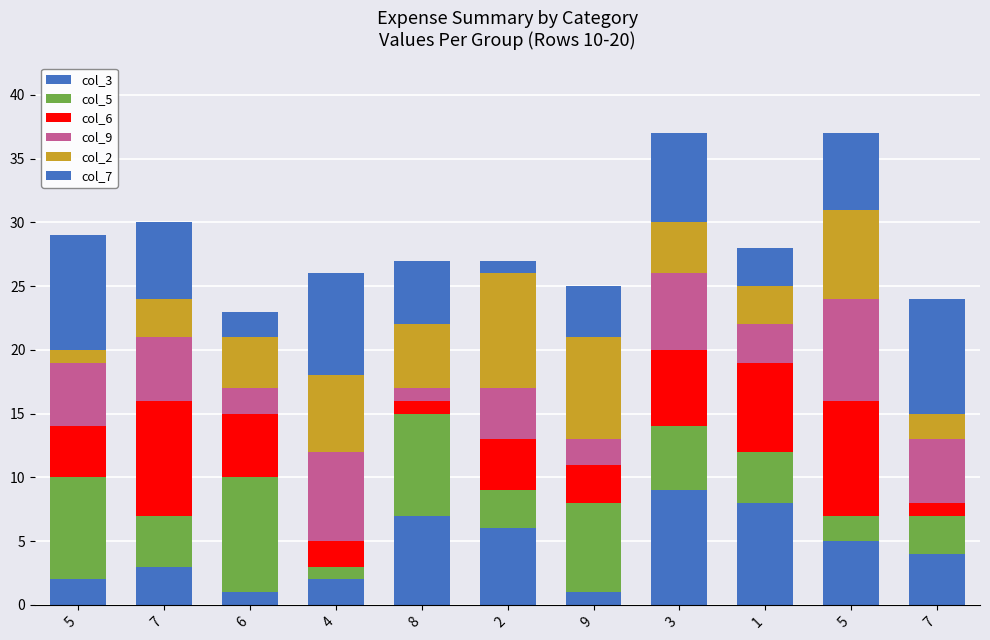

Rank the categories by col_5 value from lowest to highest.

4, 5, 2, 7, 7, 1, 3, 9, 5, 8, 6